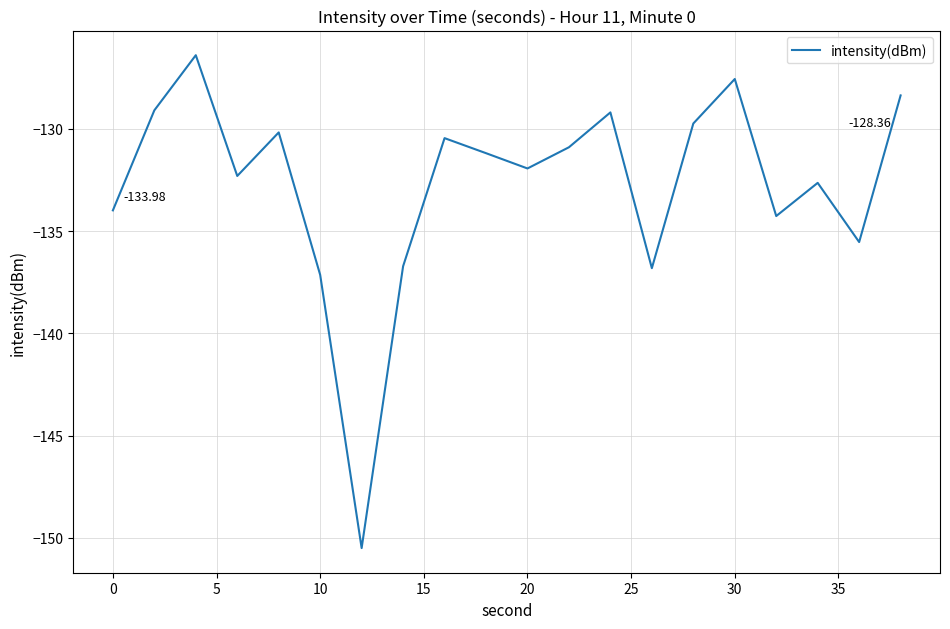

True or false: the data has more than 2 interior local peaks.

True